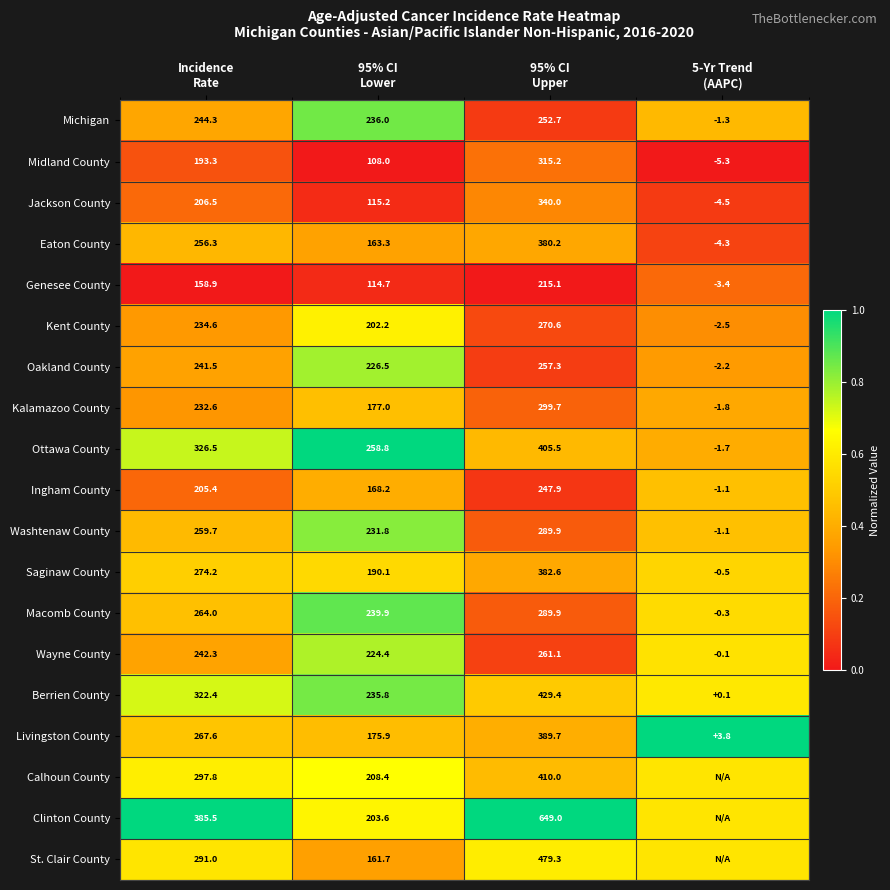

At how many categories does at least one series exceed 0?

4